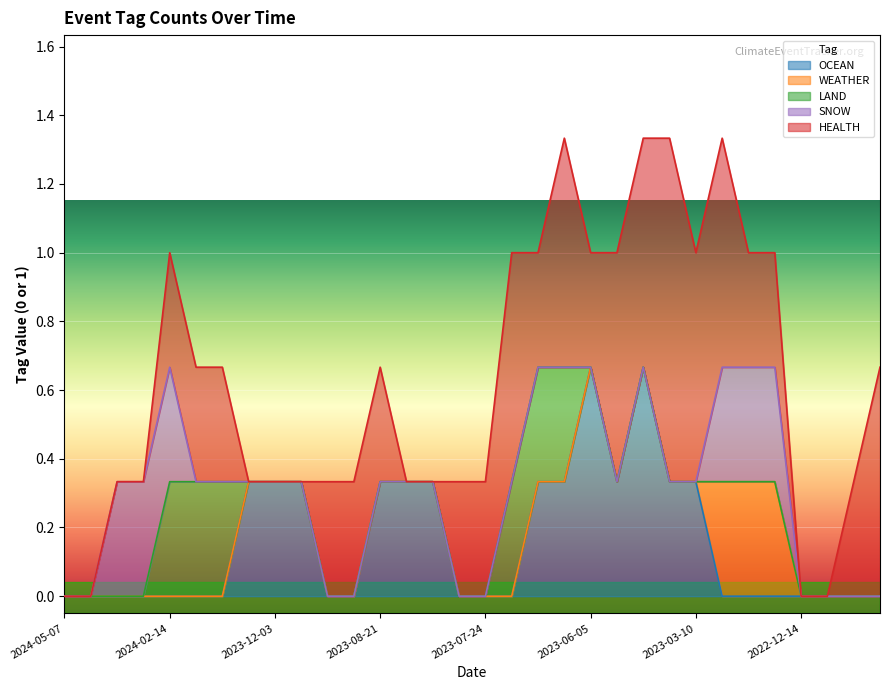

What are all the series names shown in the legend?

OCEAN, WEATHER, LAND, SNOW, HEALTH